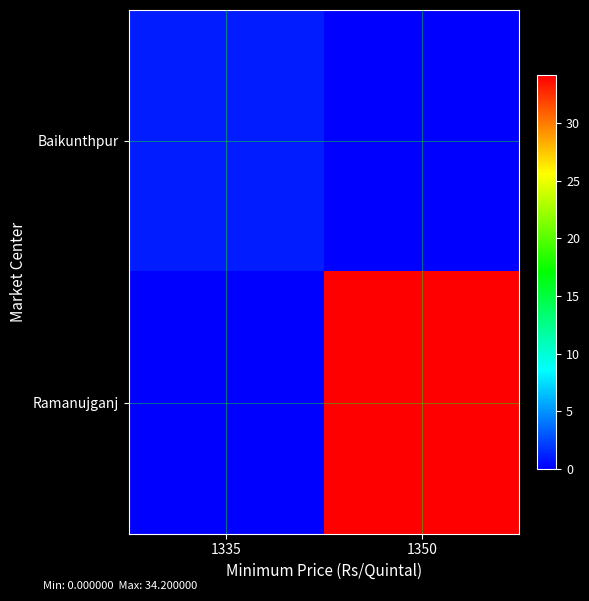

At how many categories does at least one series exceed 8?

1